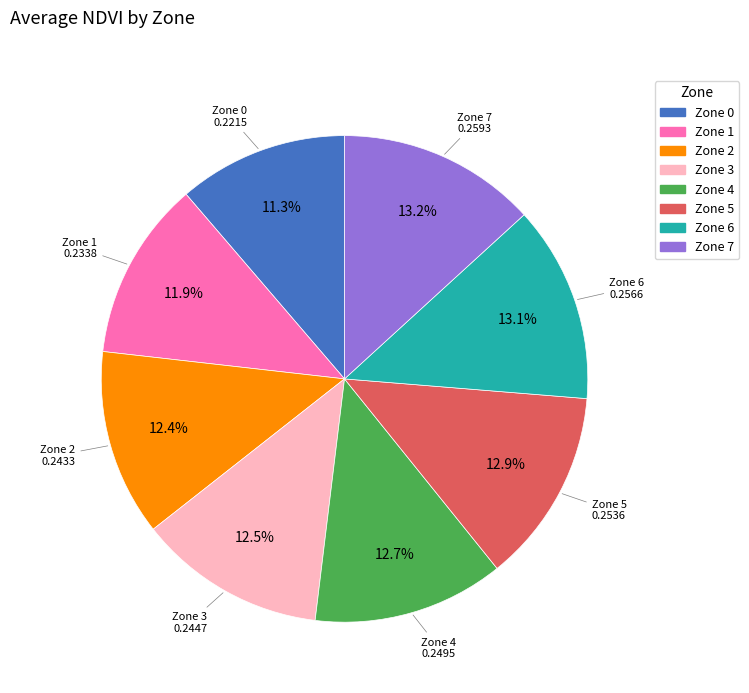

How many slices are in this pie chart?

8